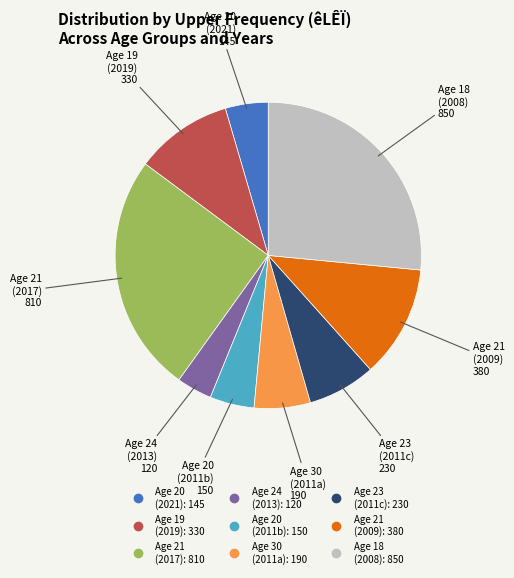

Is there a majority slice in this chart?

No